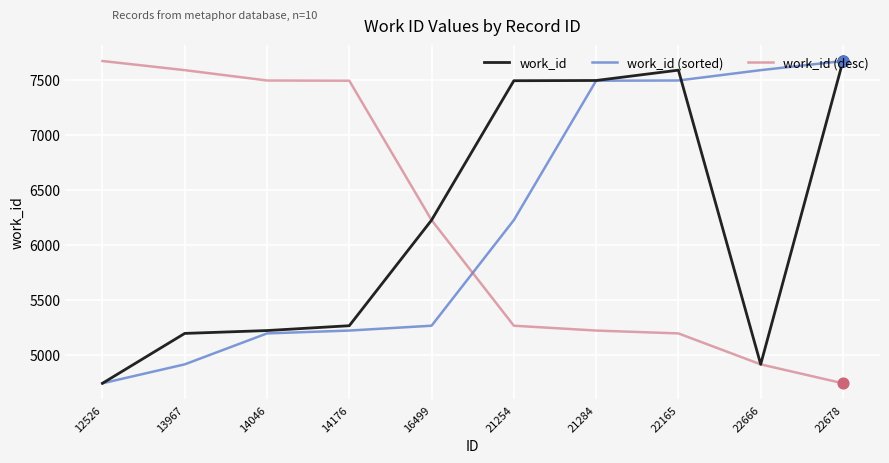

Is the value of work_id (desc) at 14046 greater than the value of work_id (sorted) at 14046?

Yes